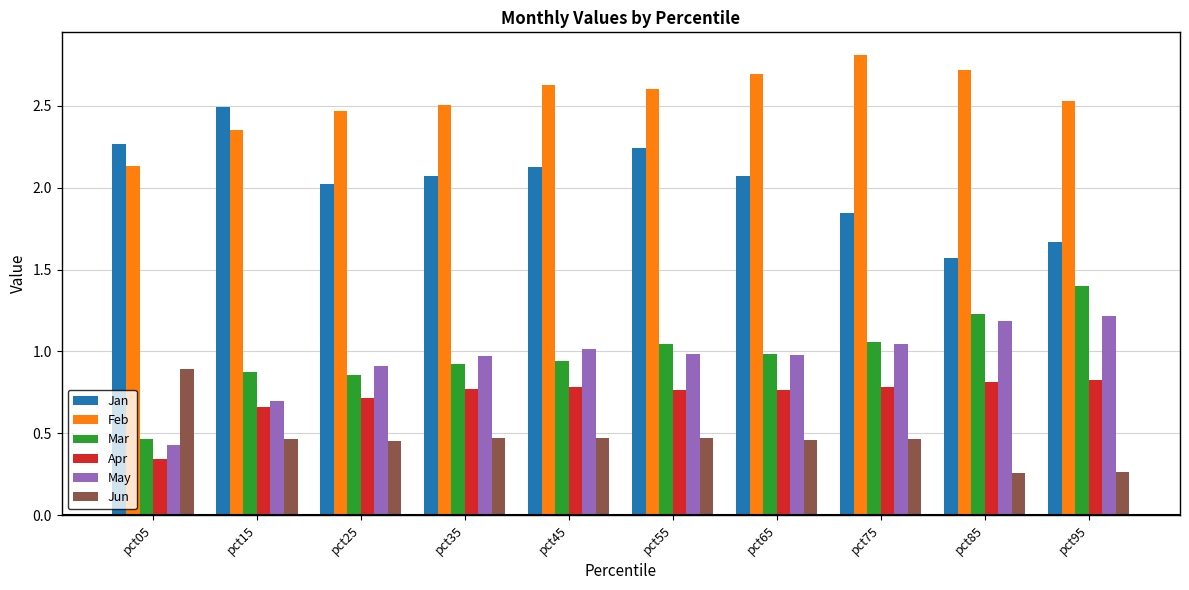

True or false: May has a value of 1.6 at pct65.

False